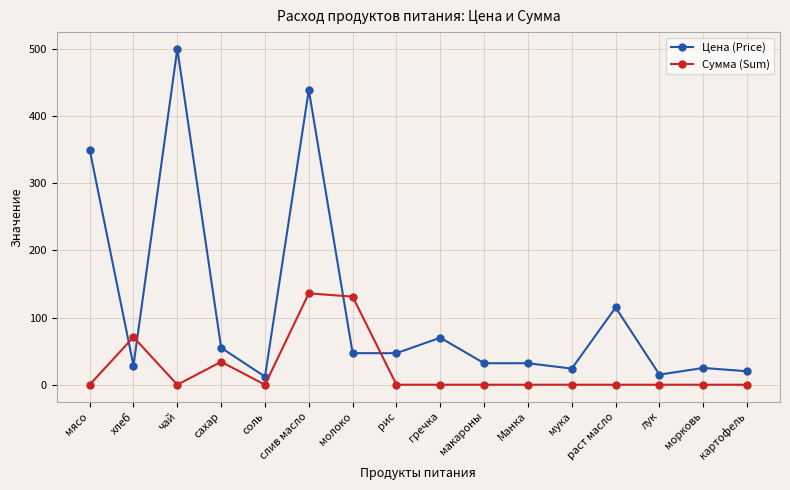

Rank the series at Манка from lowest to highest value.

Сумма (Sum), Цена (Price)